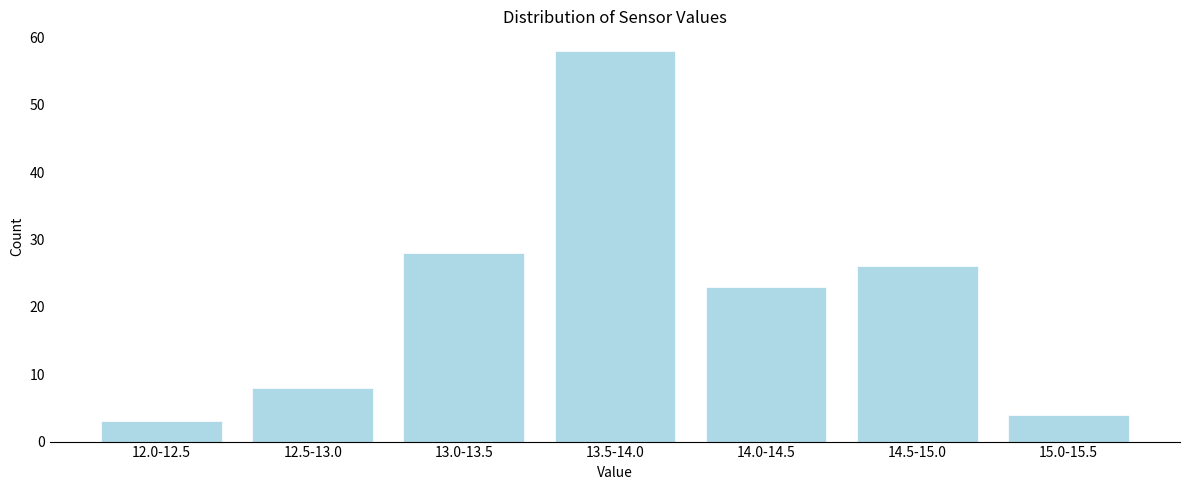

Reading right to left, what are all the values shown in this chart?

4	26	23	58	28	8	3